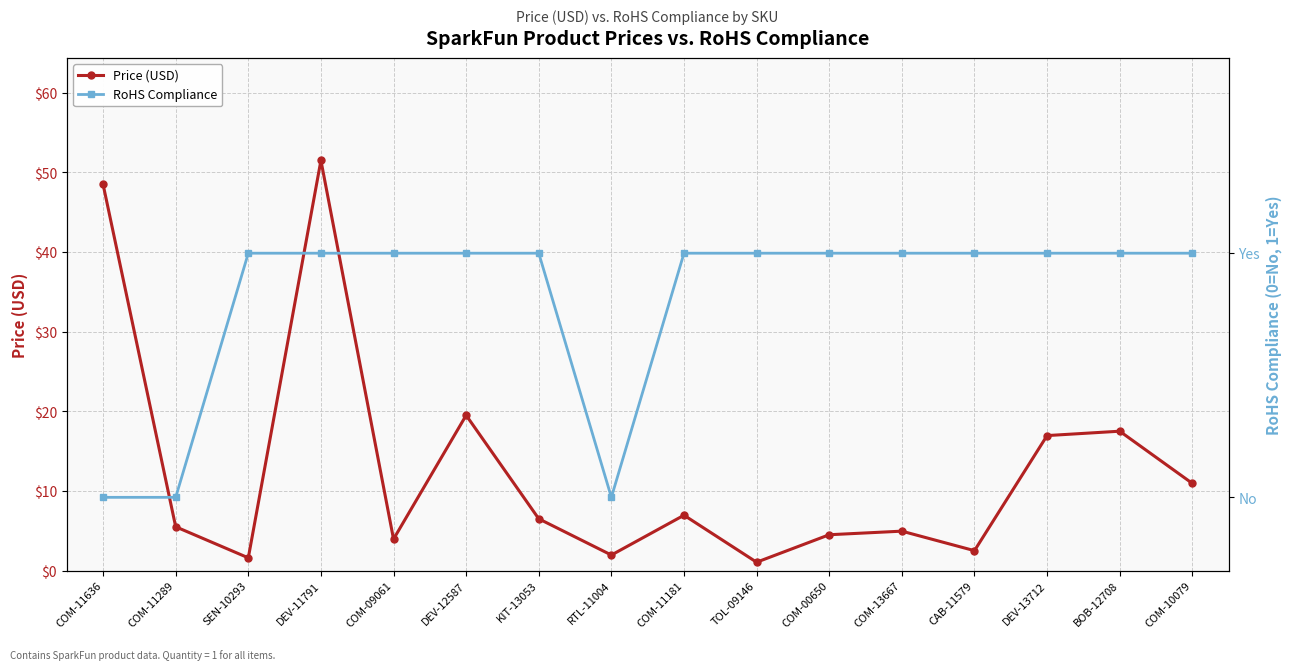

At how many categories does at least one series exceed 23?

2